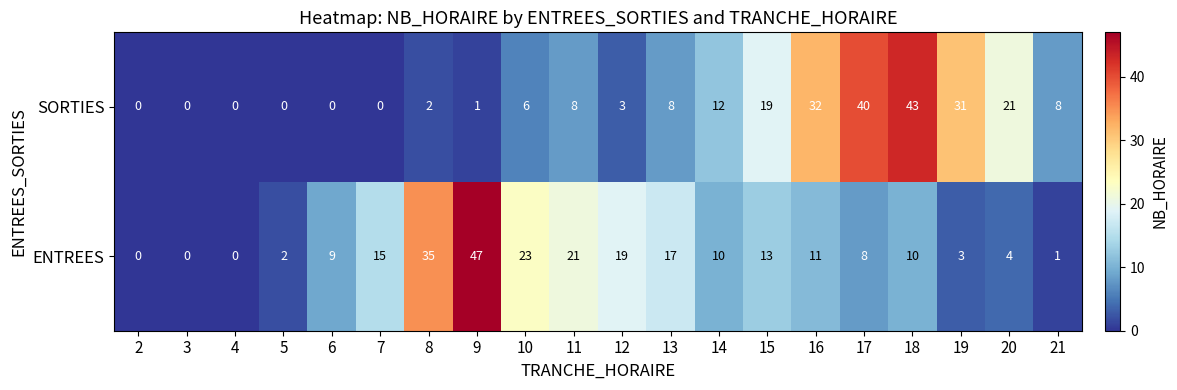

Rank the series at 16 from highest to lowest value.

SORTIES, ENTREES